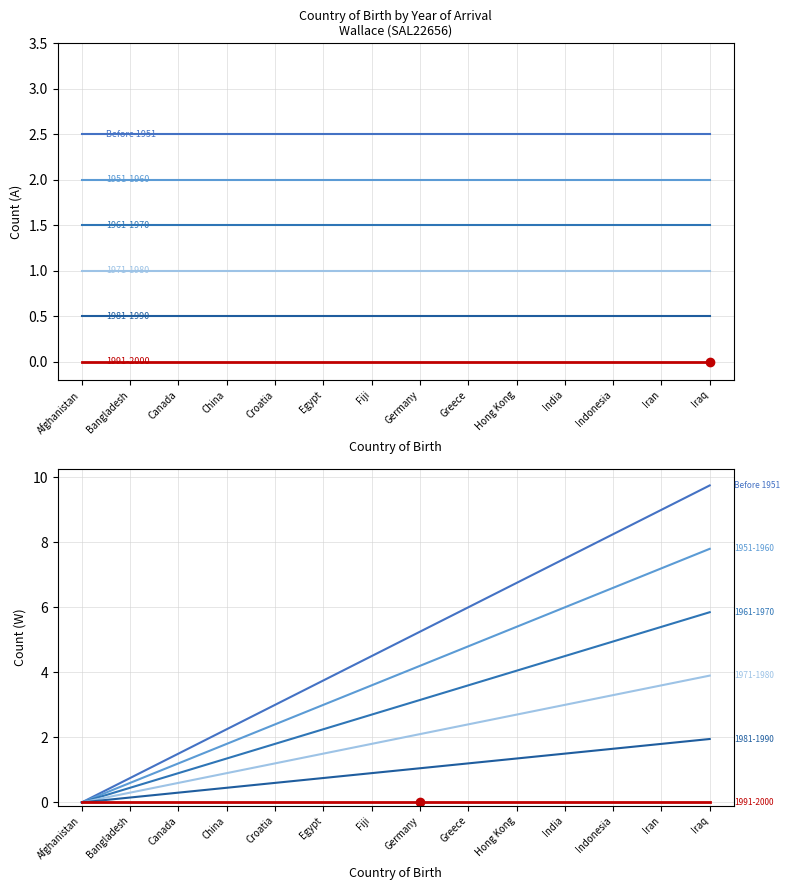

True or false: the data shows 4.8 at India.

False